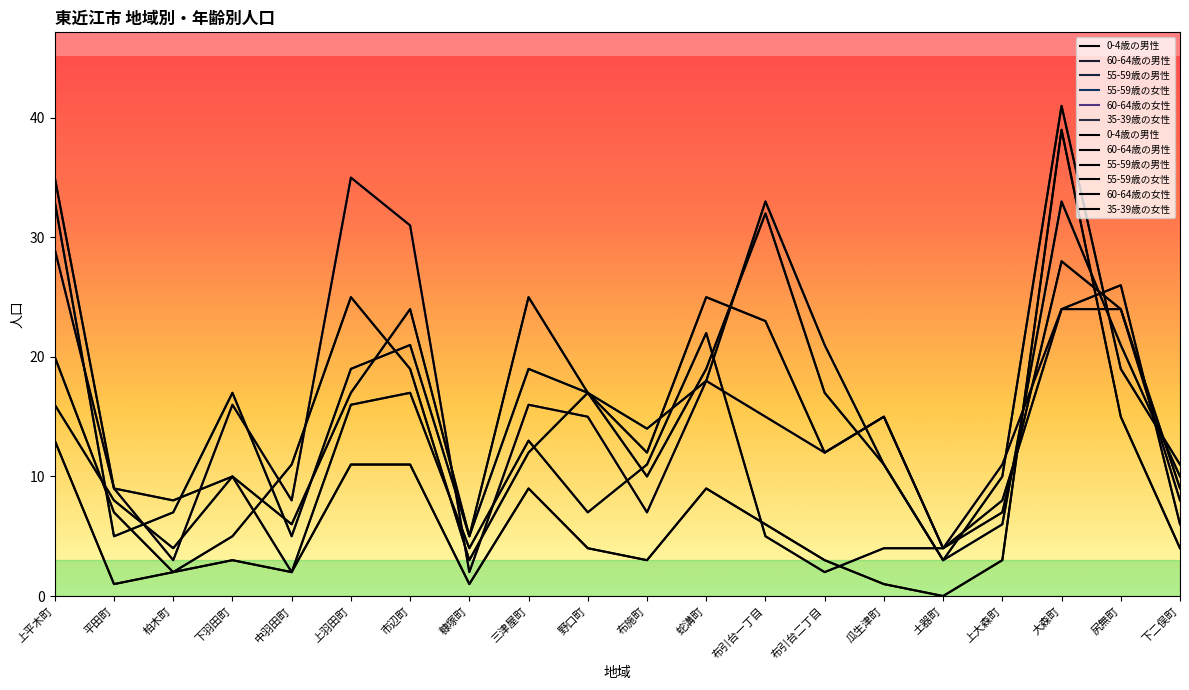

How many values in the 35-39歳の女性 series exceed 8?

9